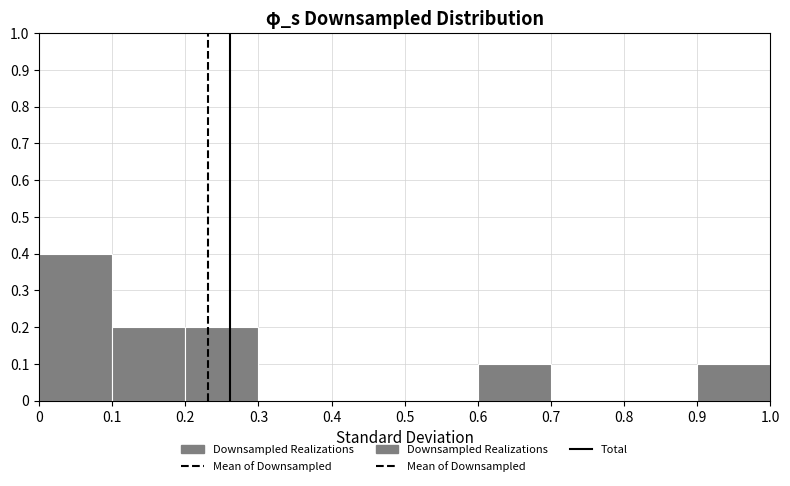

Which range on the x-axis has the tallest bar?

0 to 0.1